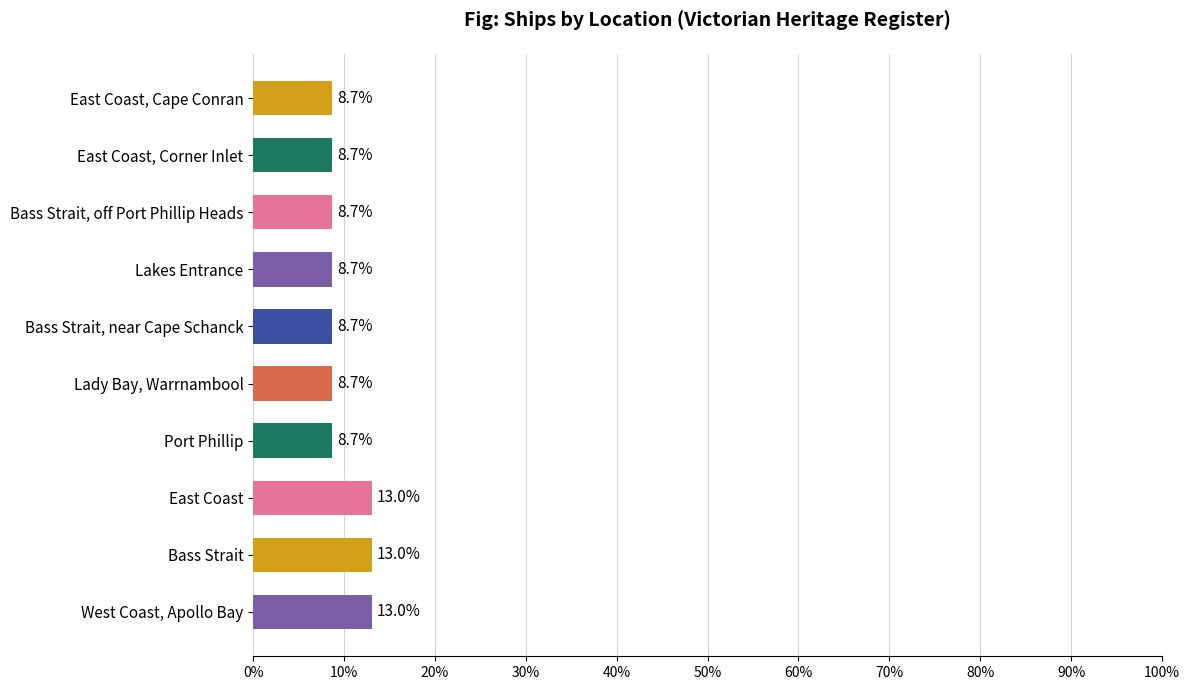

What is the sum of all values?

100.0